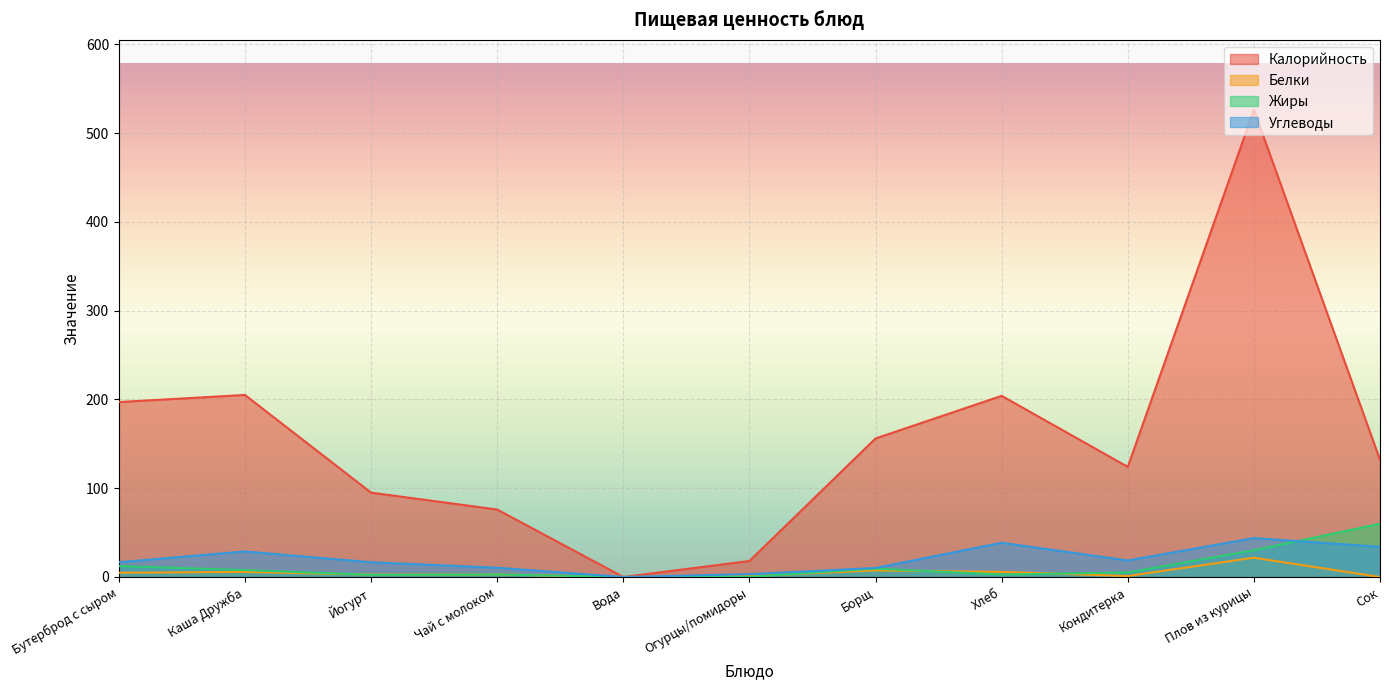

Which category has the highest value in the Углеводы series?

Плов из курицы